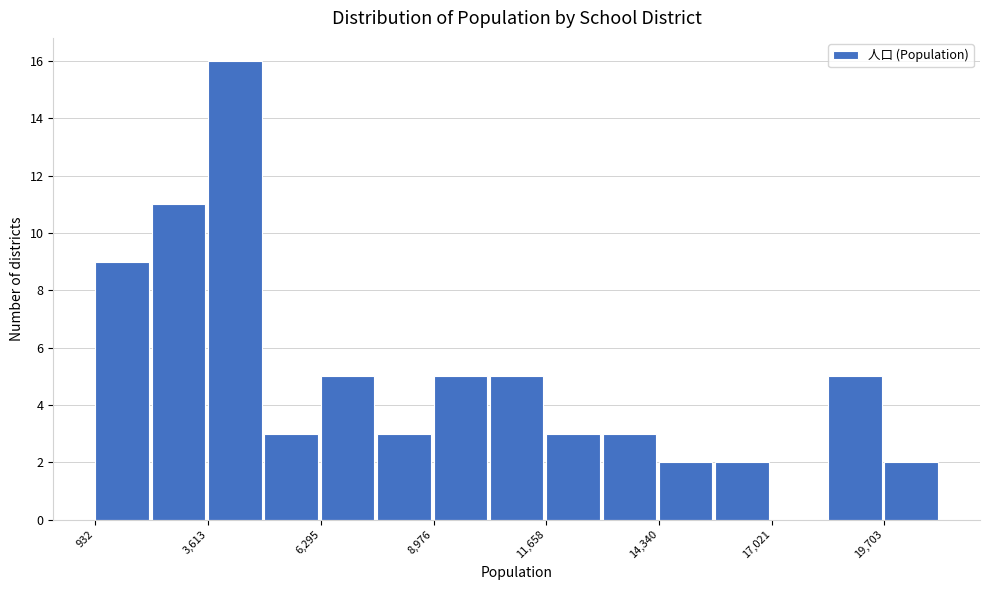

Read against the x-axis, roughly where is the centre of the tallest bar?

4500